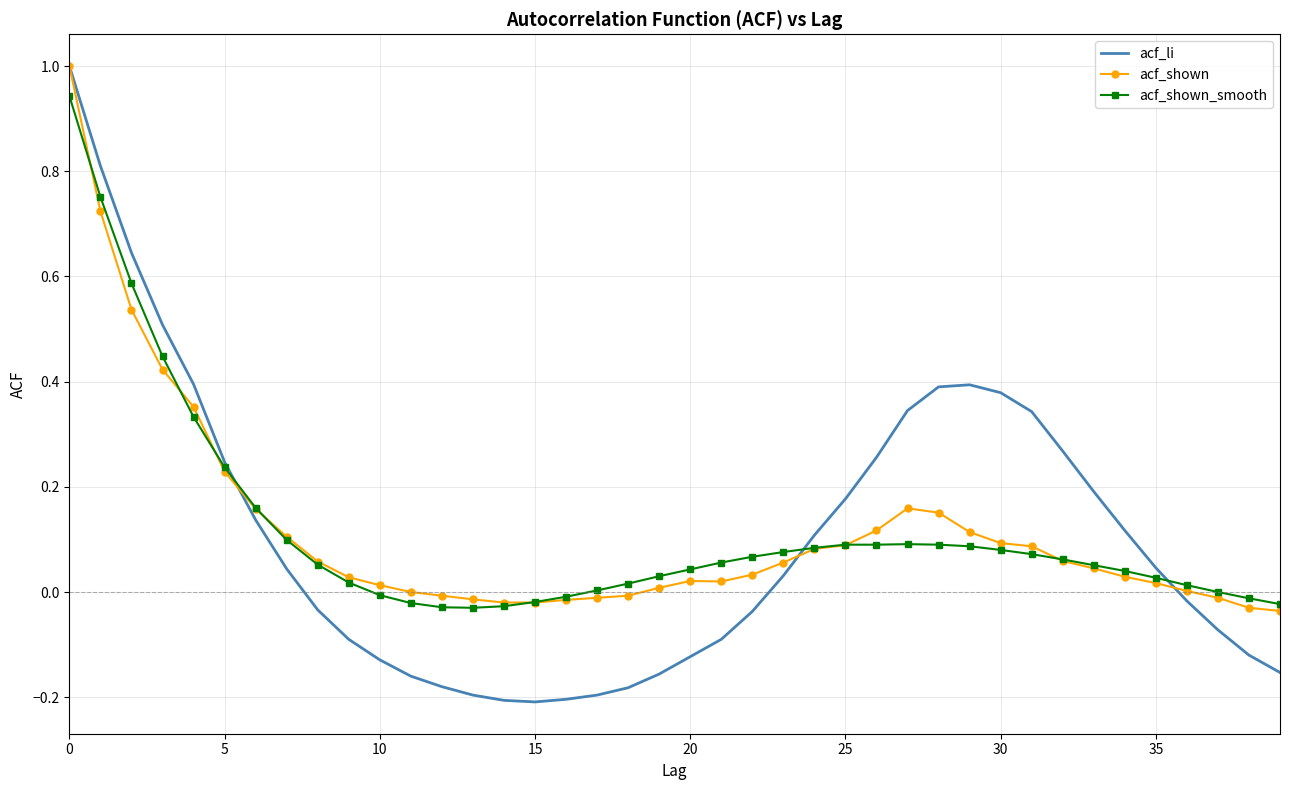

Which series has the widest spread of values?

acf_li